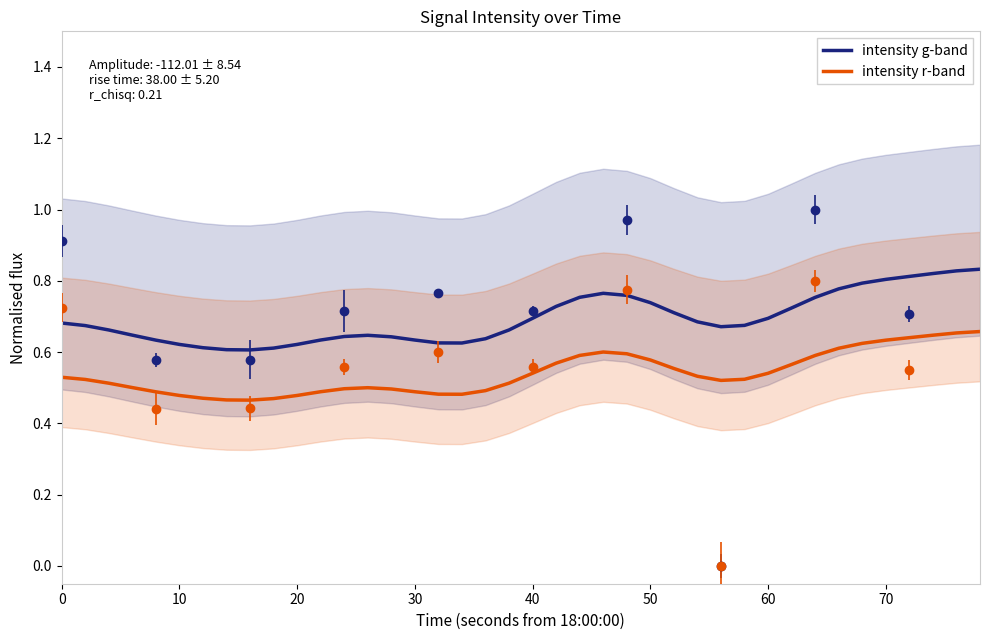

What is the sum of all intensity r-band values?

21.6